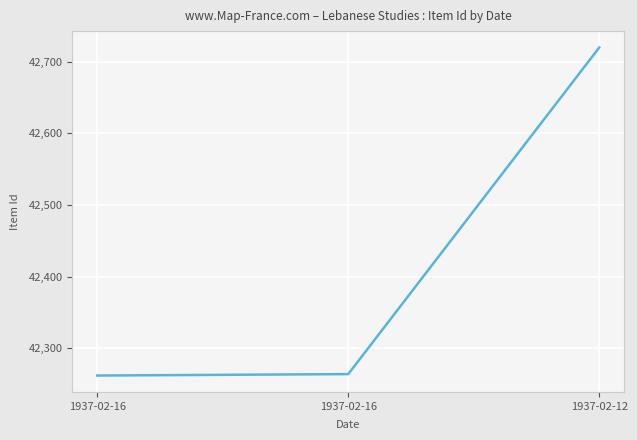

Is this an area chart (filled region under the line)?

No